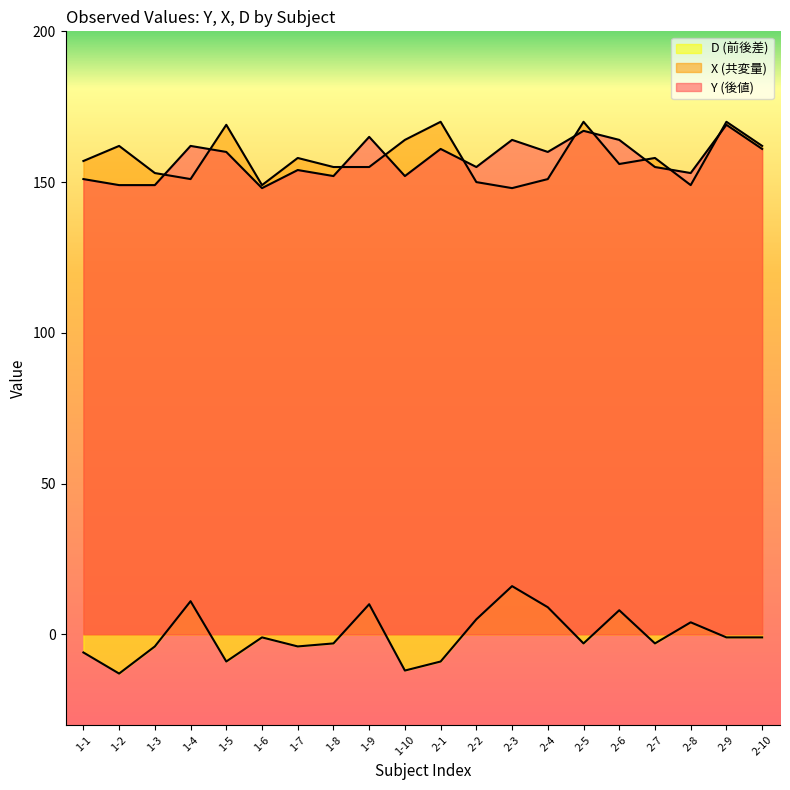

What is the label of the 13th point from the left?

2-3